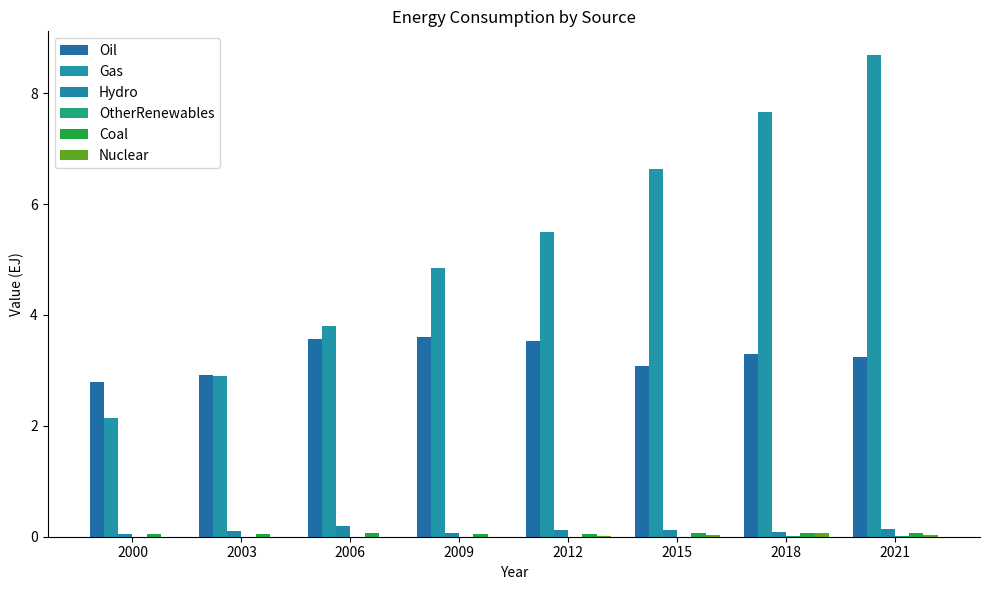

Which series has the widest spread of values?

Gas